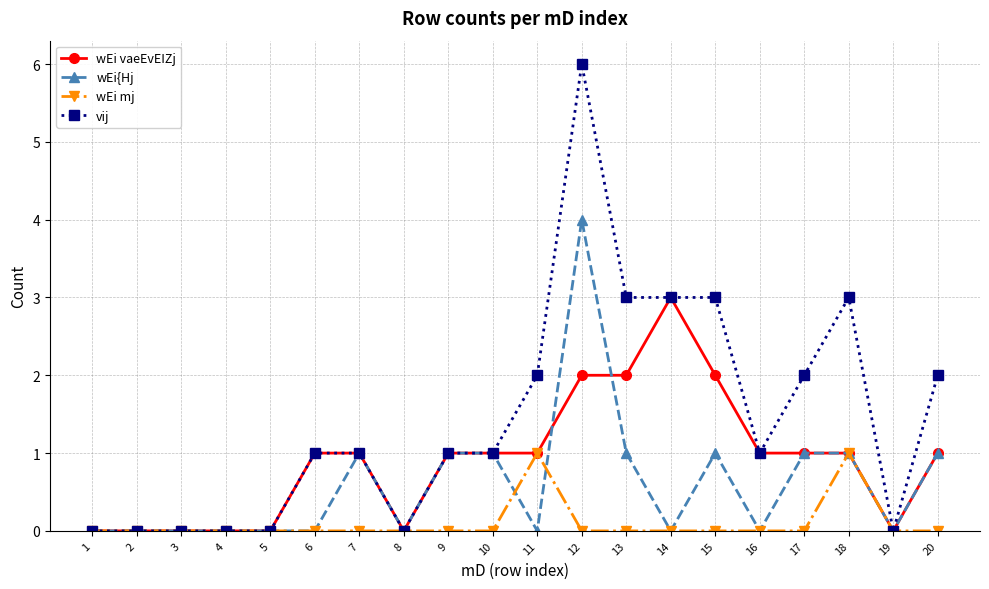

At which category does the chart reach its peak across all series?

12